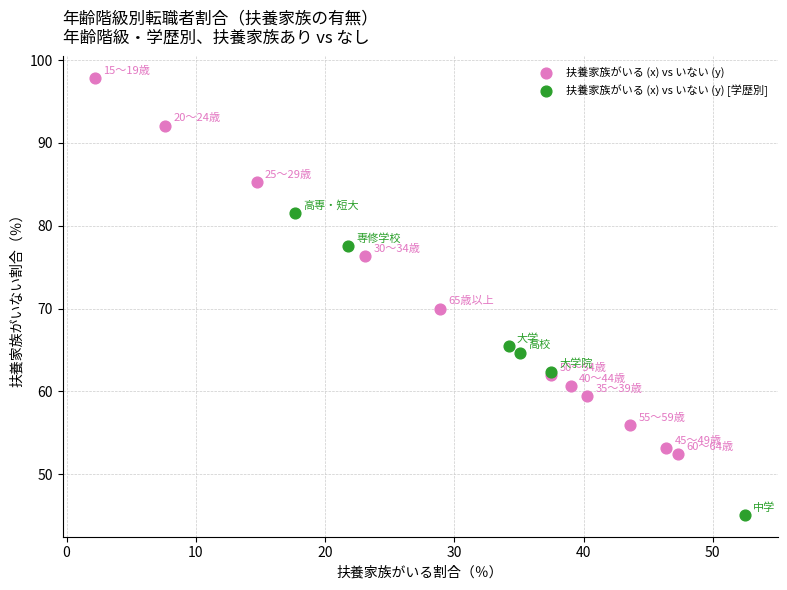

Which series contains the lowest Y value?

扶養家族がいる (x) vs いない (y) [学歴別]